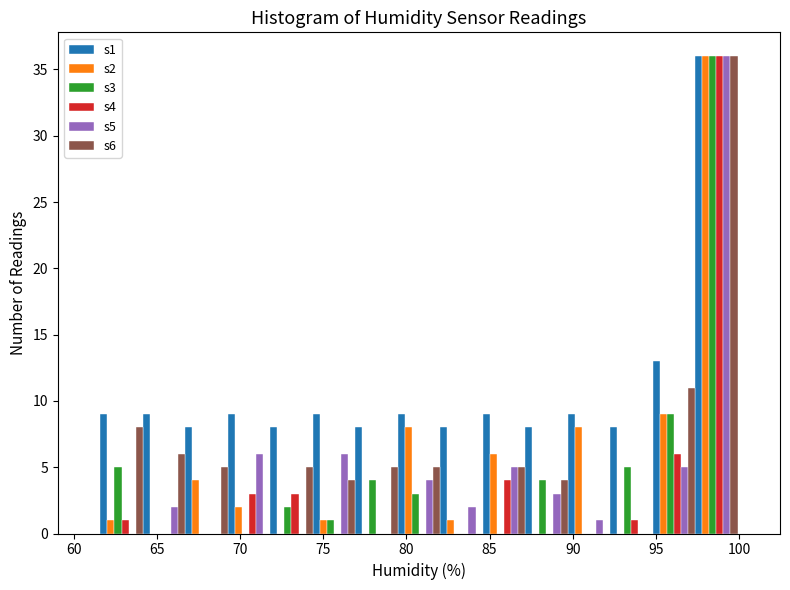

What is the height of the s5 bar covering 82.0 to 84.5 on the x-axis? Neither the bar edges nor the heights are printed on the chart, so give them approximately, as read against the axes.

2